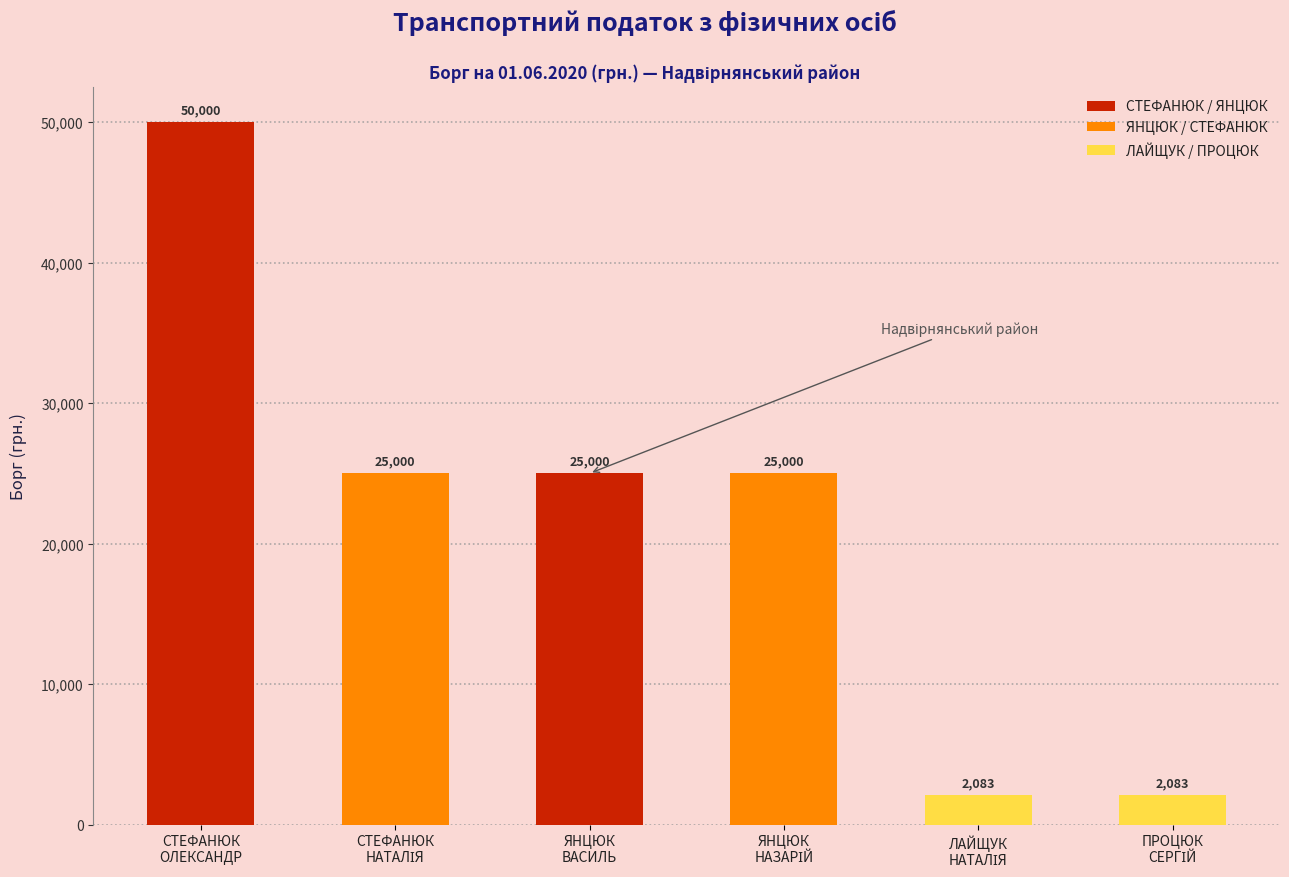

How many distinct data groups are displayed?

1